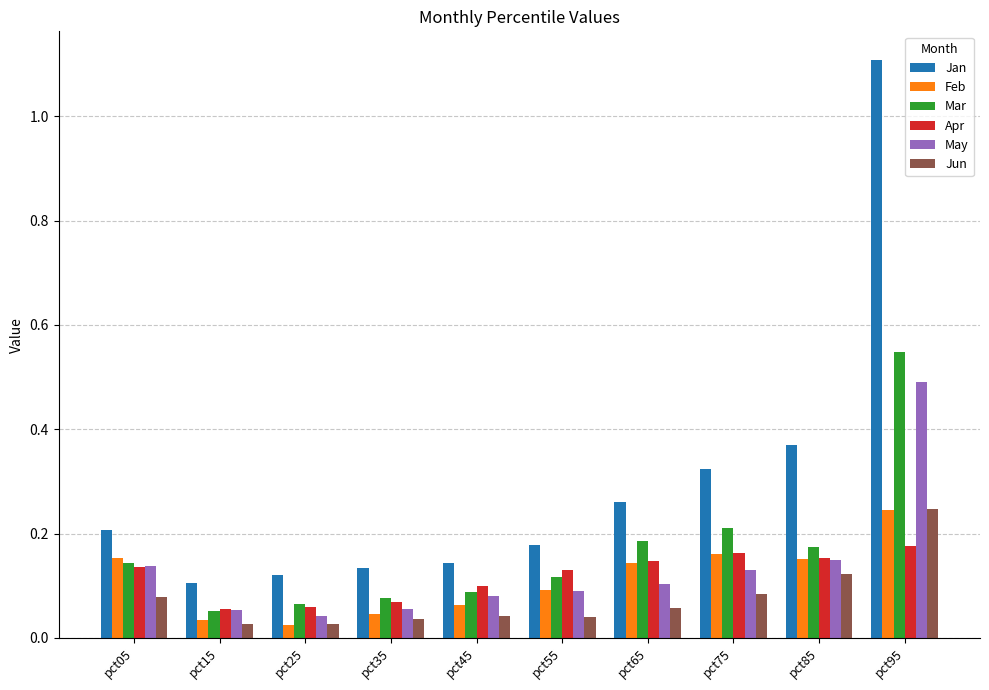

How many Jan values are between 0 and 1?

9